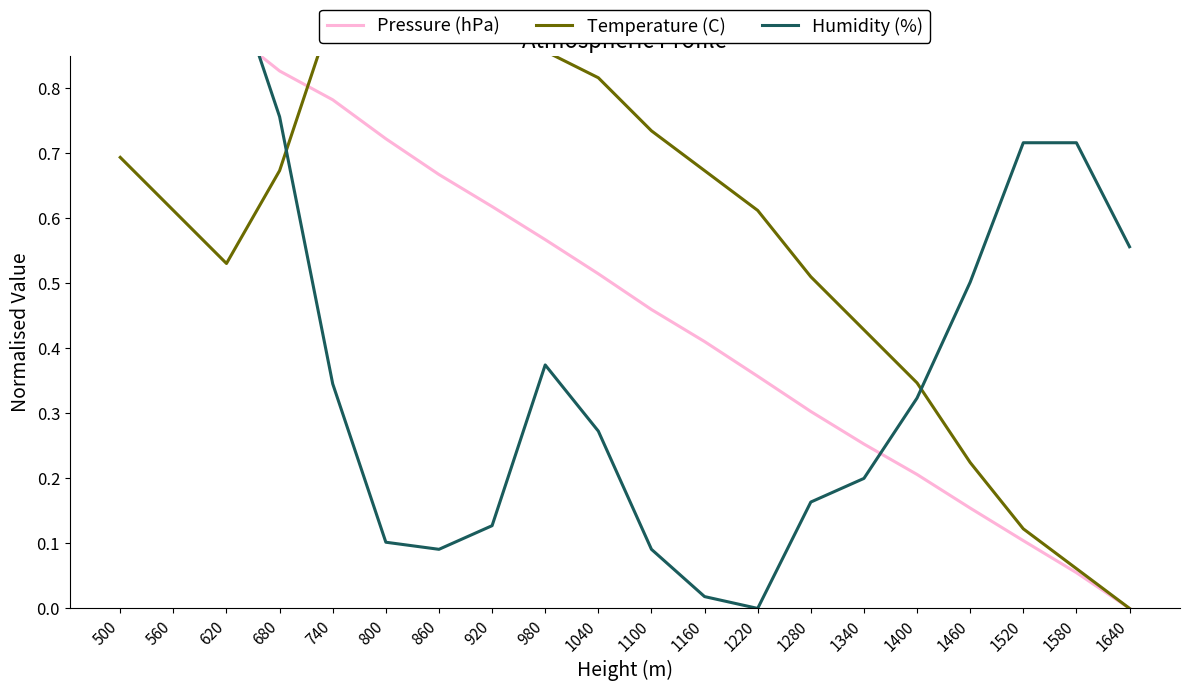

At which category is the sum across all series the highest?

500